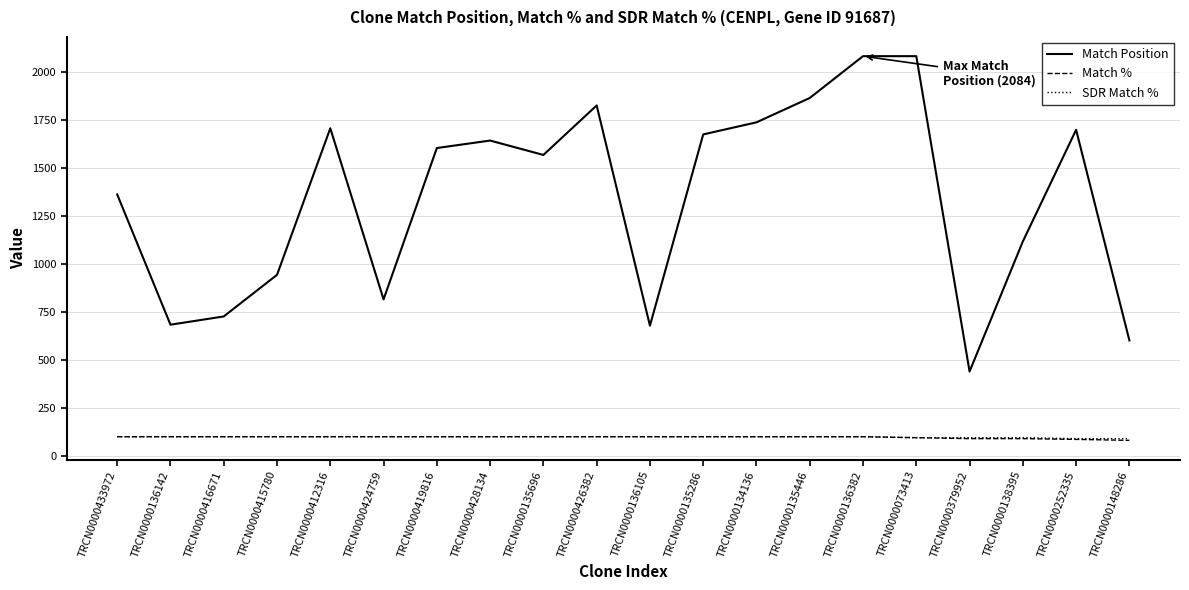

What is the lowest value of the SDR Match % series?

90